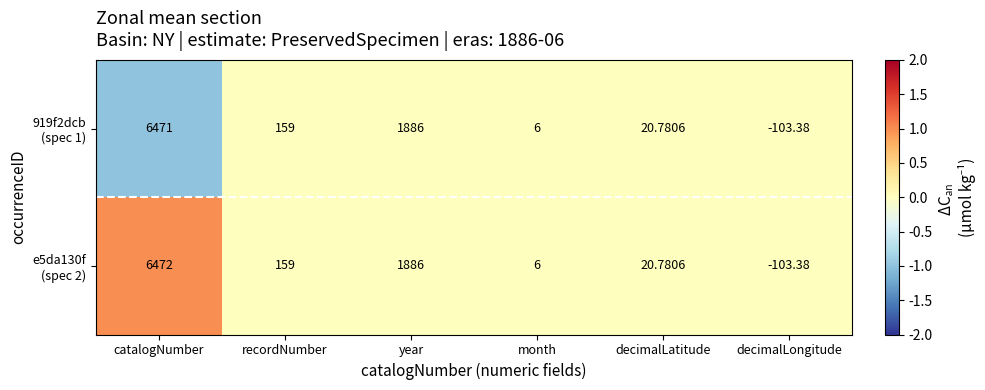

At which category is the sum across all series the highest?

catalogNumber